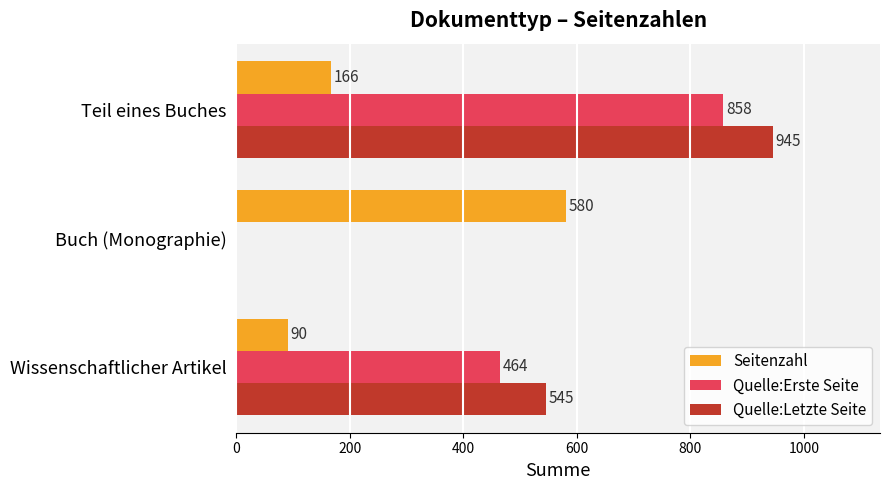

What is the total value across all series at Buch (Monographie)?

580